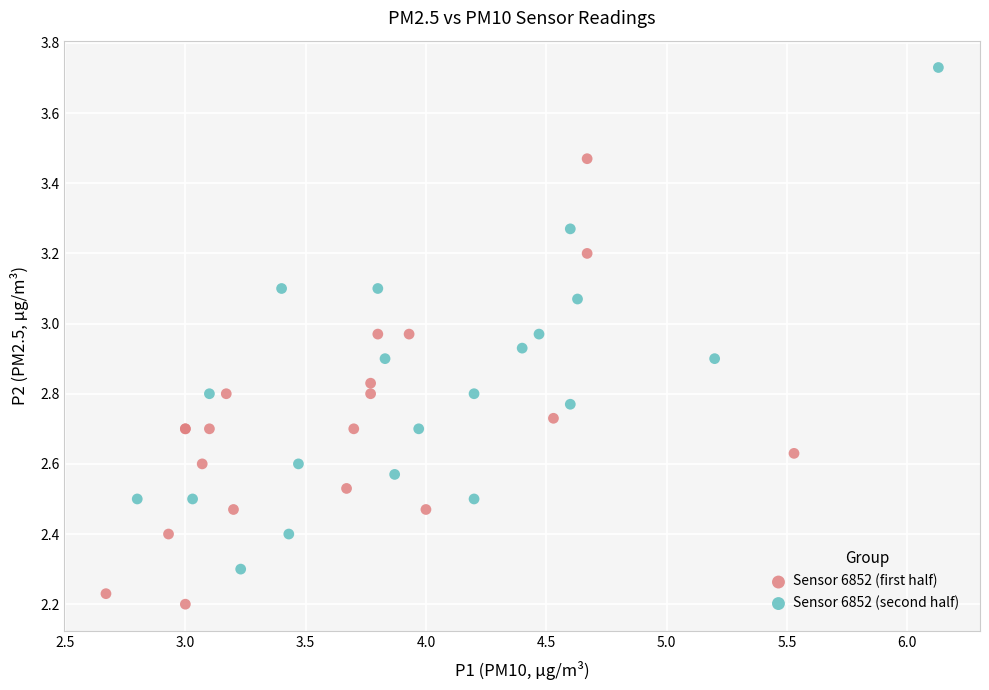

Which series contains the highest Y value?

Sensor 6852 (second half)